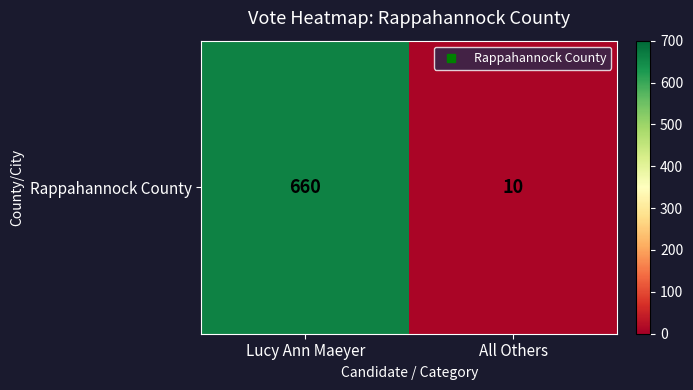

Reading right to left, list all the values displayed in this chart.

All Others=10	Lucy Ann Maeyer=660